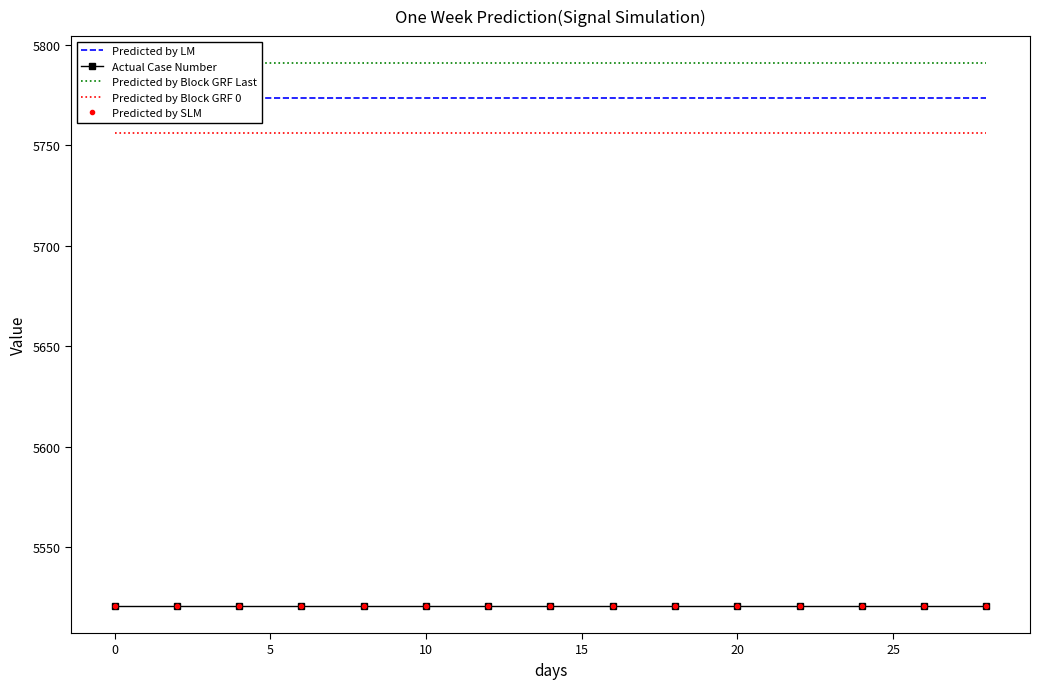

Does the chart have visible grid lines?

No